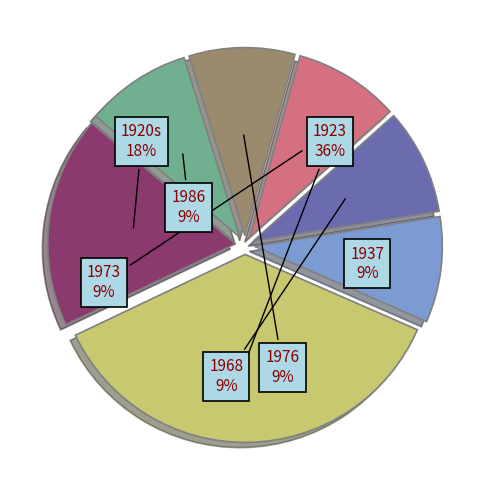

What is the largest slice in the pie chart?

1923